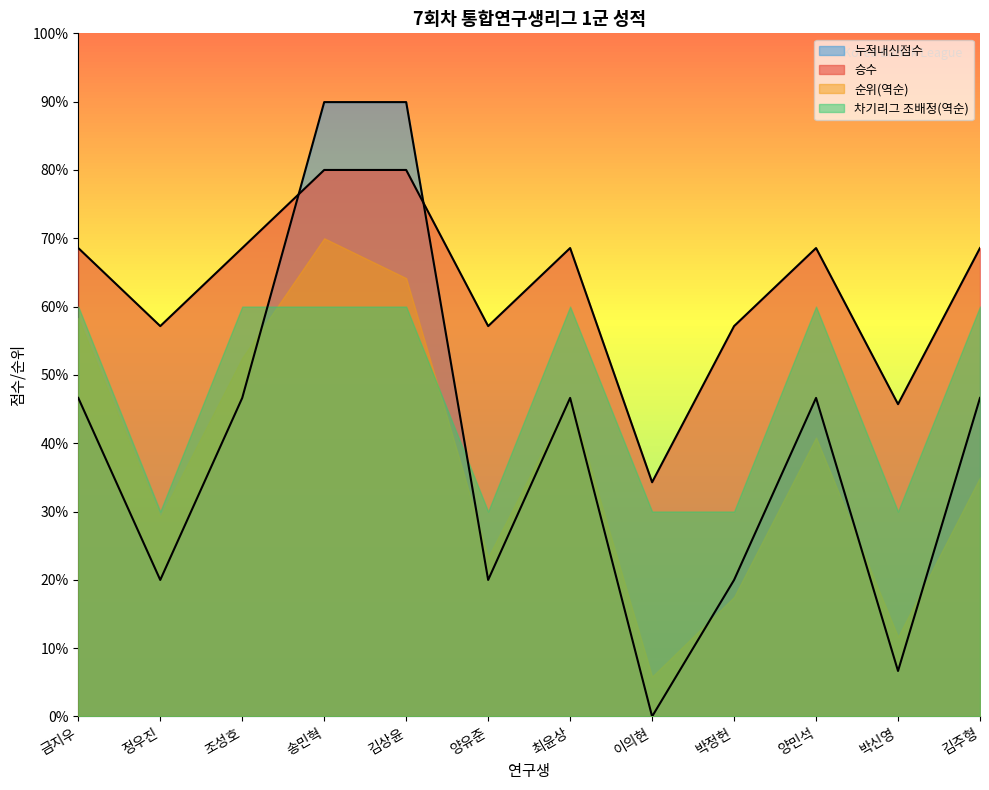

The value of 누적내신점수 at 정우진 is 33.8. True or false?

False